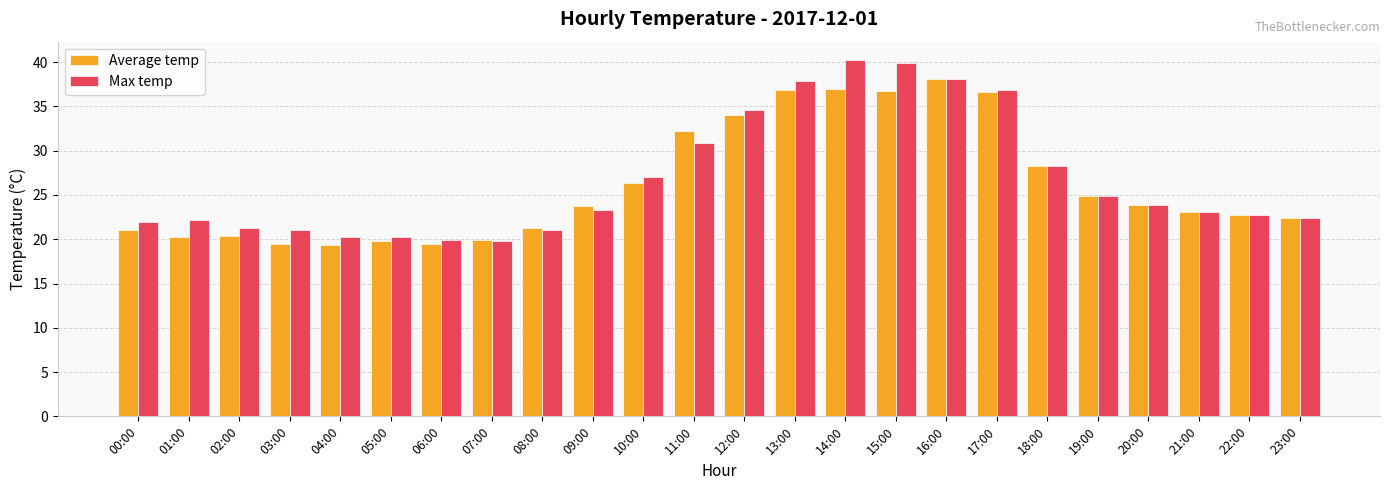

What is the label of the 14th bar from the right?

10:00